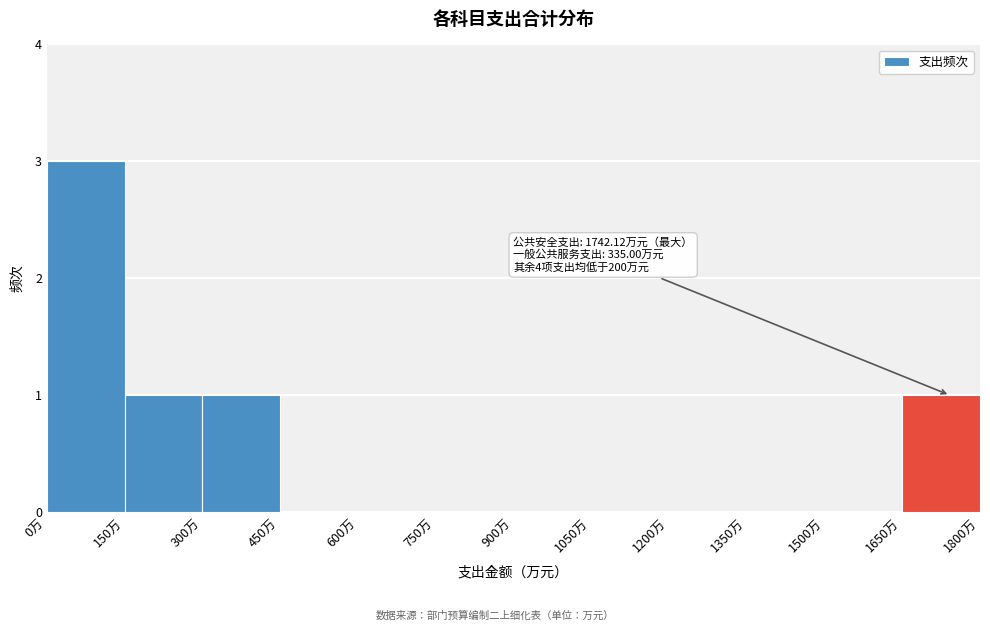

Which range on the x-axis has the tallest bar?

0 to 150